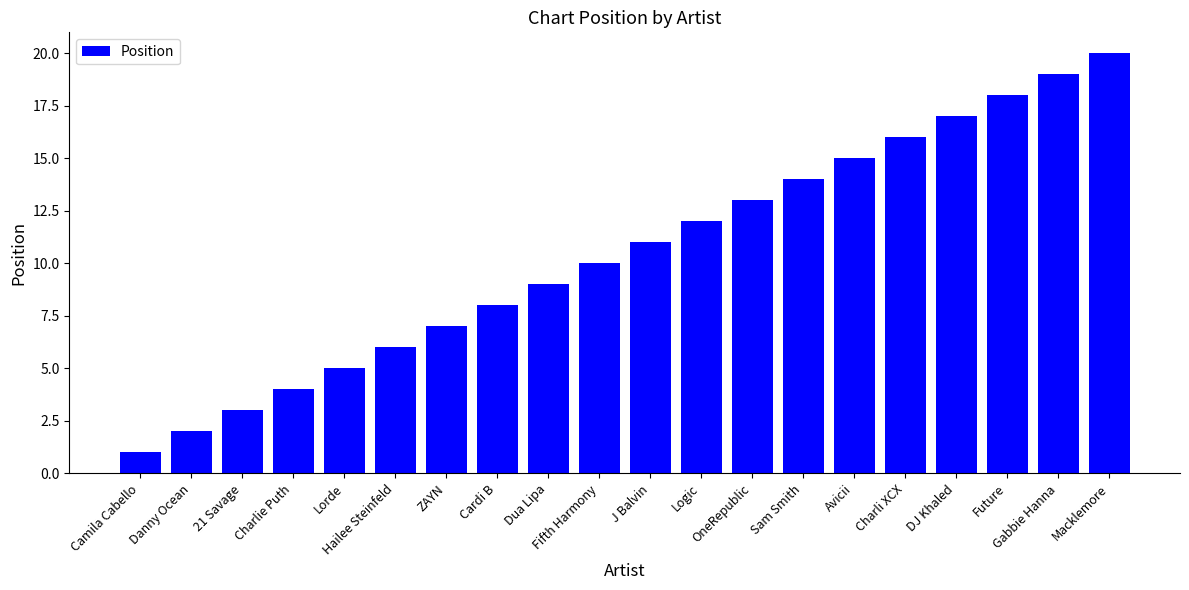

Which has a higher value, Gabbie Hanna or Sam Smith?

Gabbie Hanna